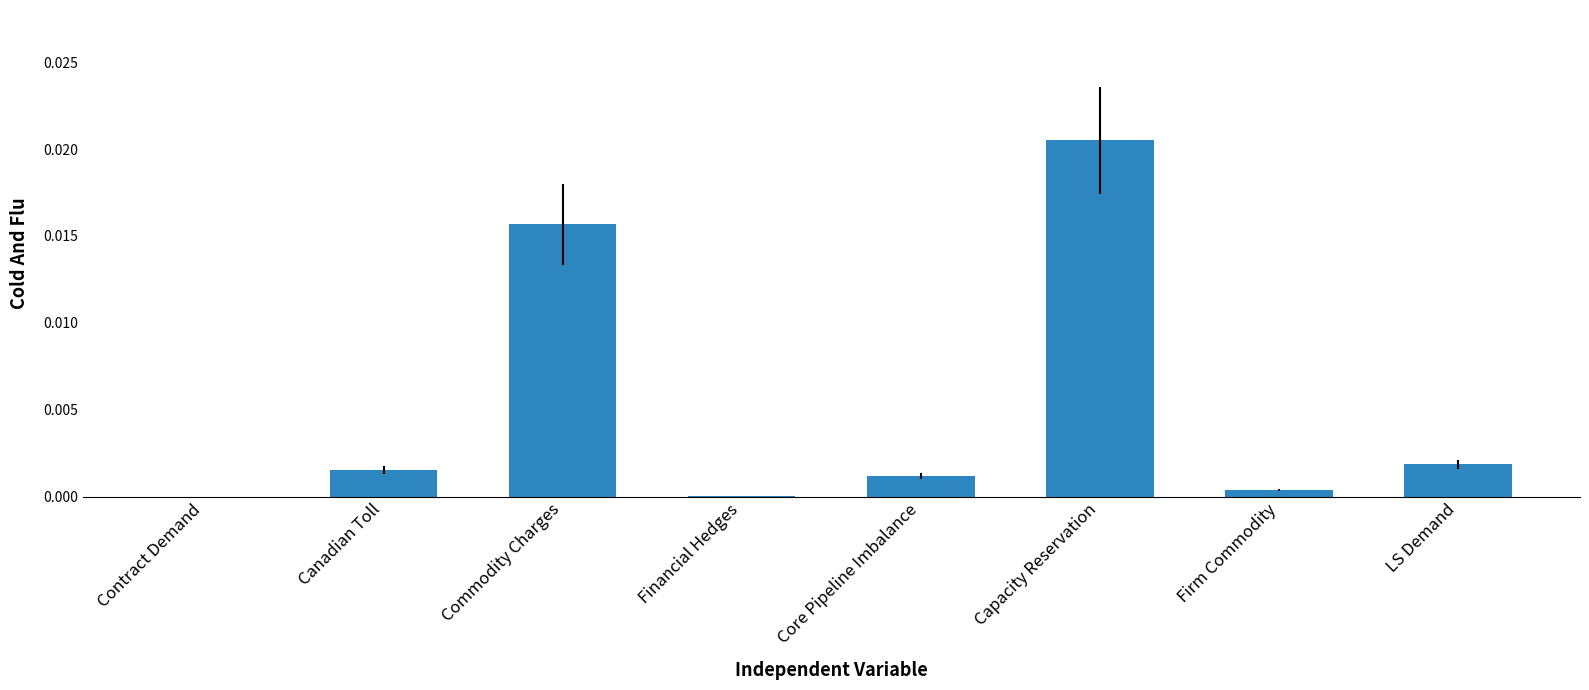

The chart shows a value of 0.0 at Contract Demand. True or false?

True